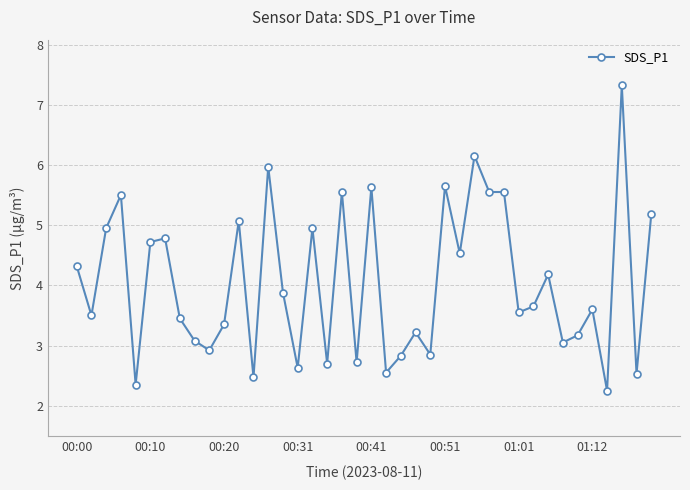

True or false: there are more than 1 points higher than both neighbors.

True